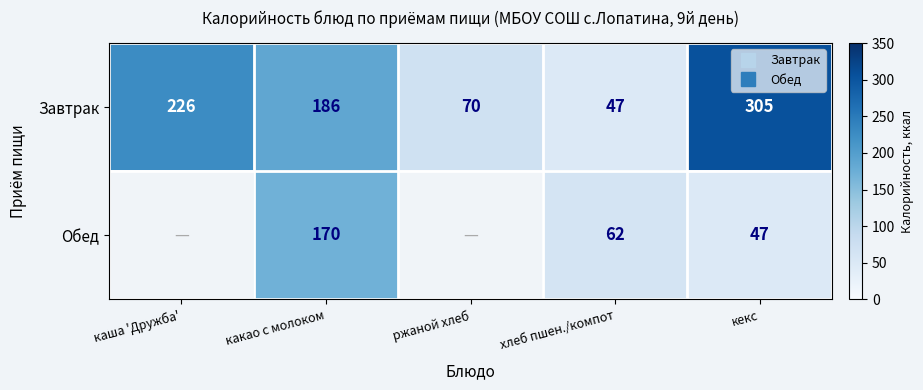

Rank the series at каша 'Дружба' from lowest to highest value.

Завтрак, Обед